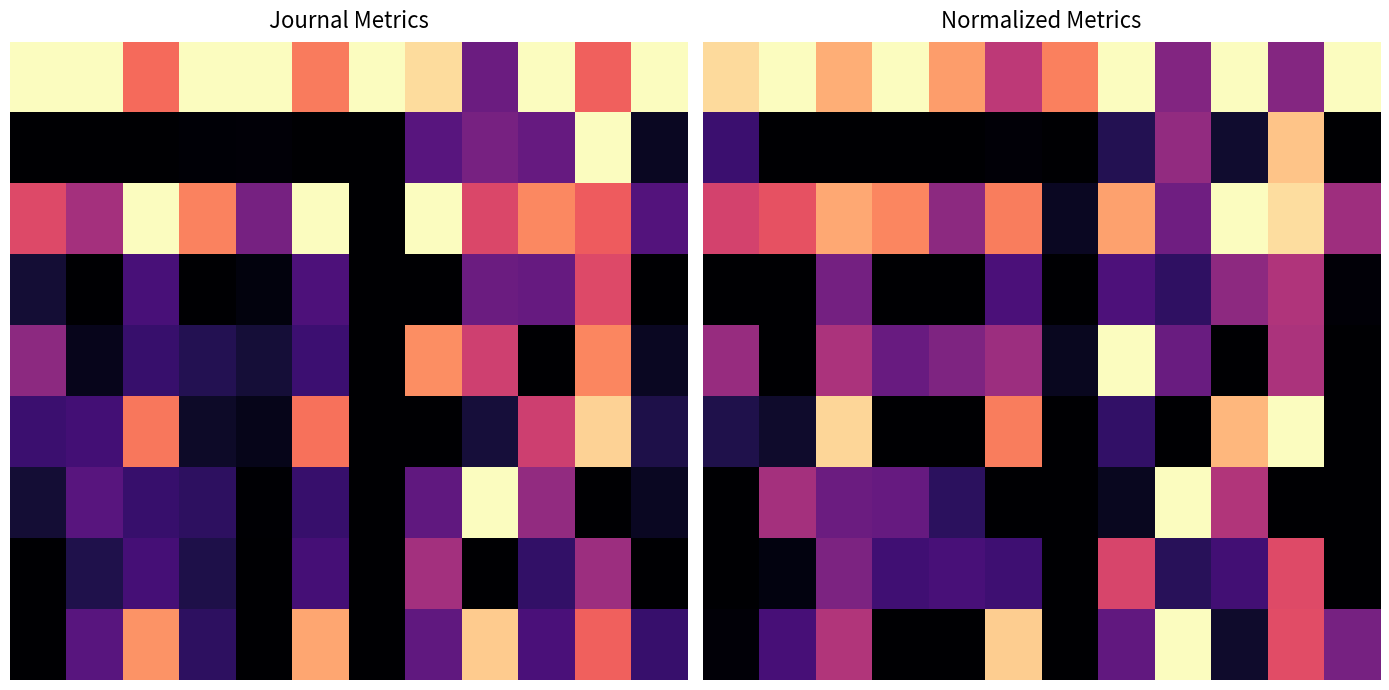

Which has a higher value, 10 or 4?

4